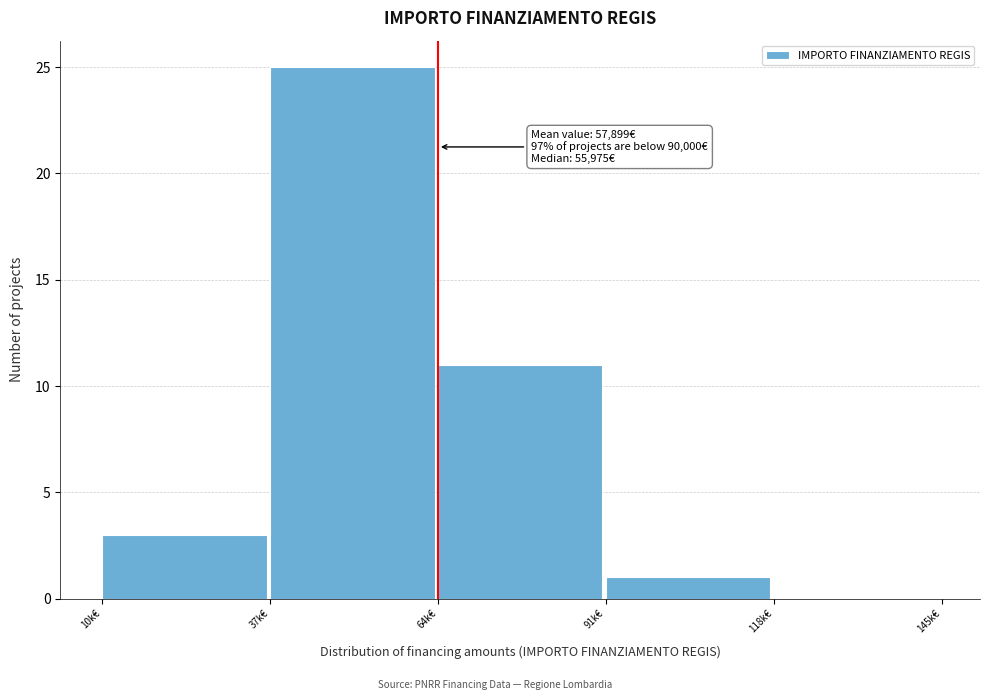

Reading left to right, extract all data points from this chart.

10k€=3	37k€=25	64k€=11	91k€=1	118k€=0